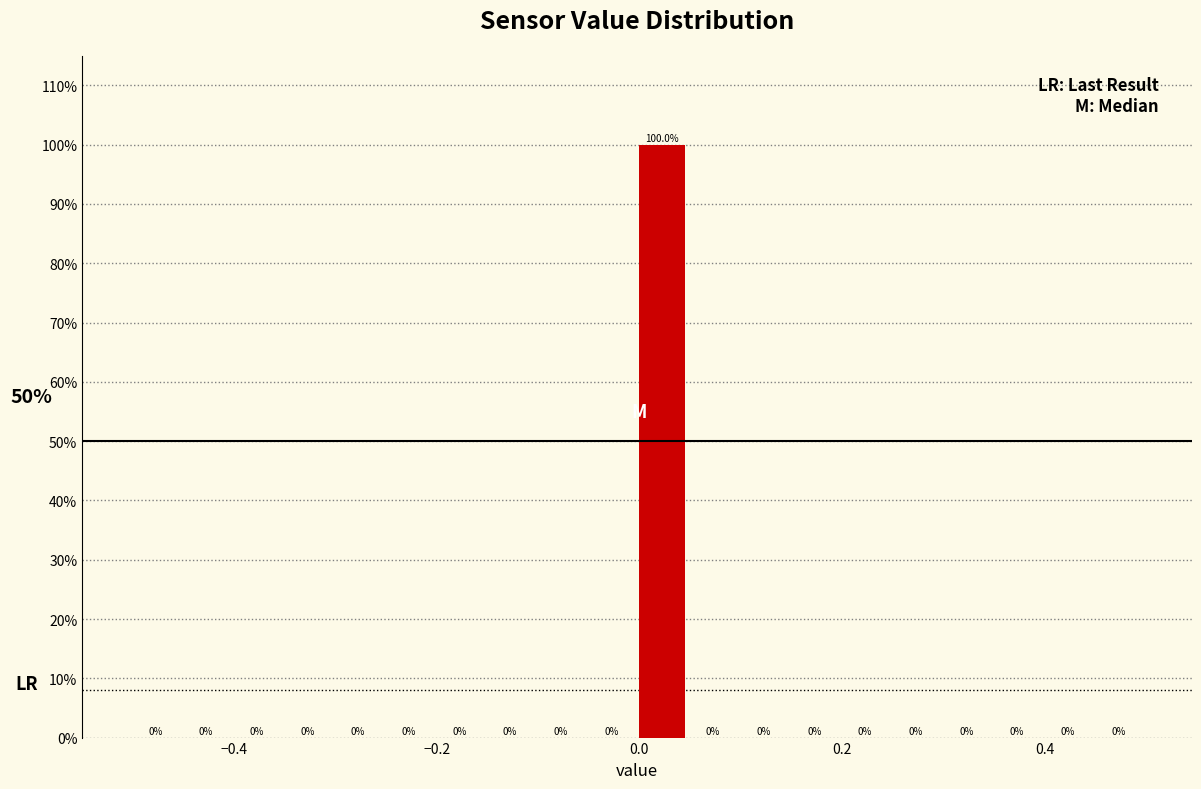

Around what value on the x-axis is the tallest bar? Give the approximate position of its centre, as read against the axis.

0.02